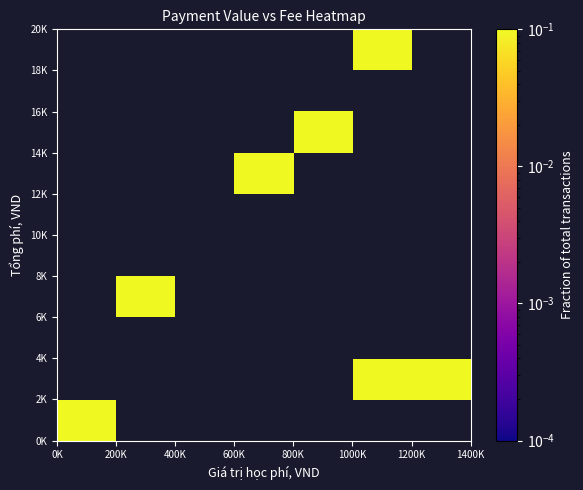

How many series are shown in this chart?

10